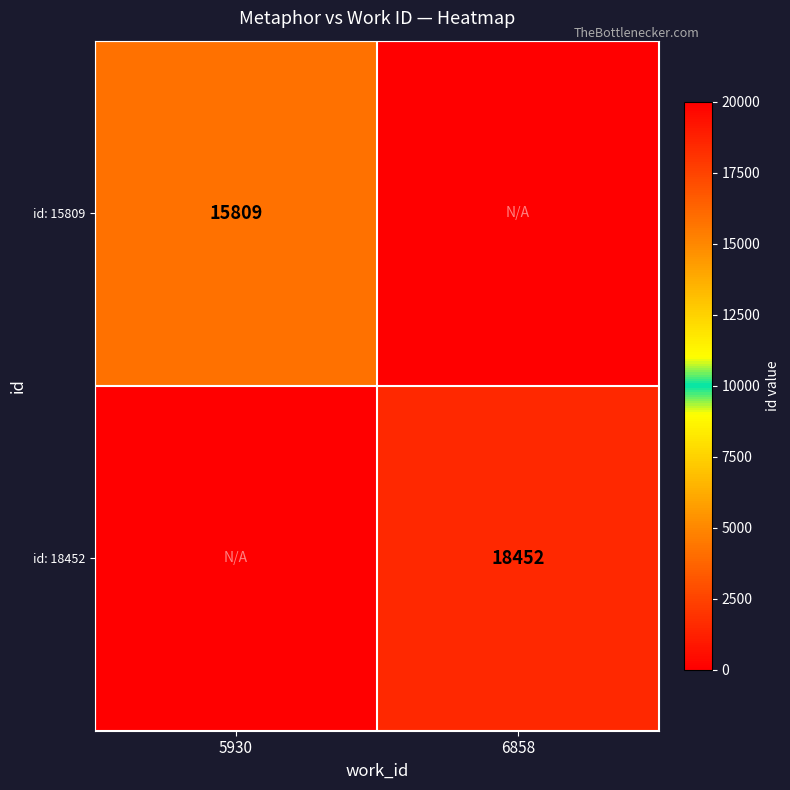

Which label corresponds to the largest value in the chart?

6858